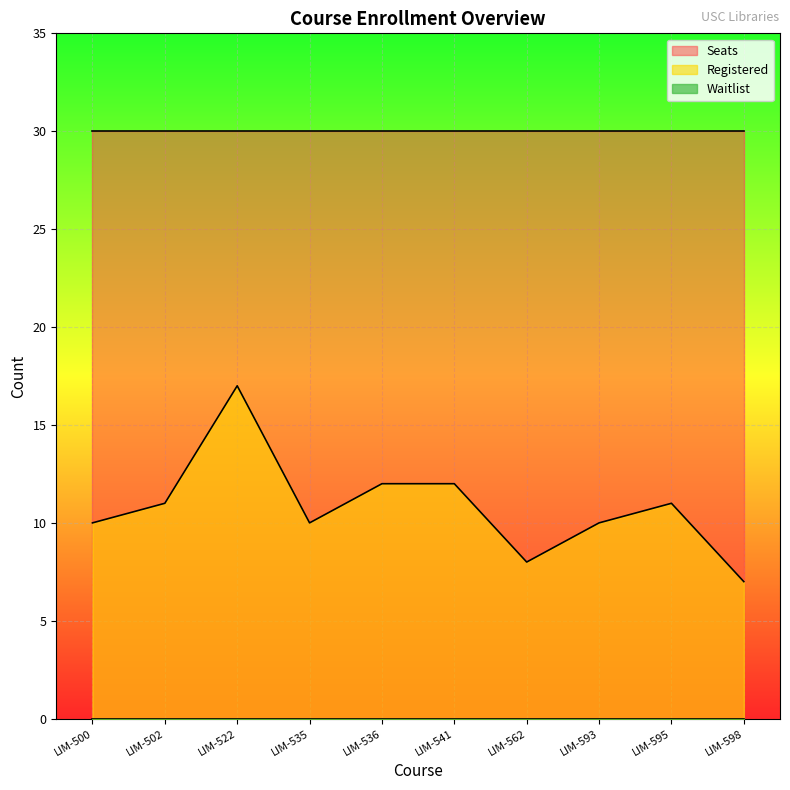

True or false: Waitlist and Registered intersect in this chart.

False